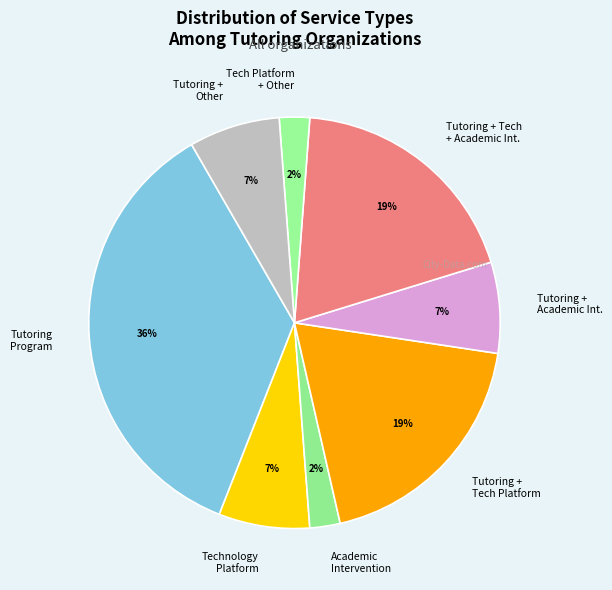

To the nearest percent, what is the difference between the Tutoring + Other and Academic Intervention slice percentages?

5%